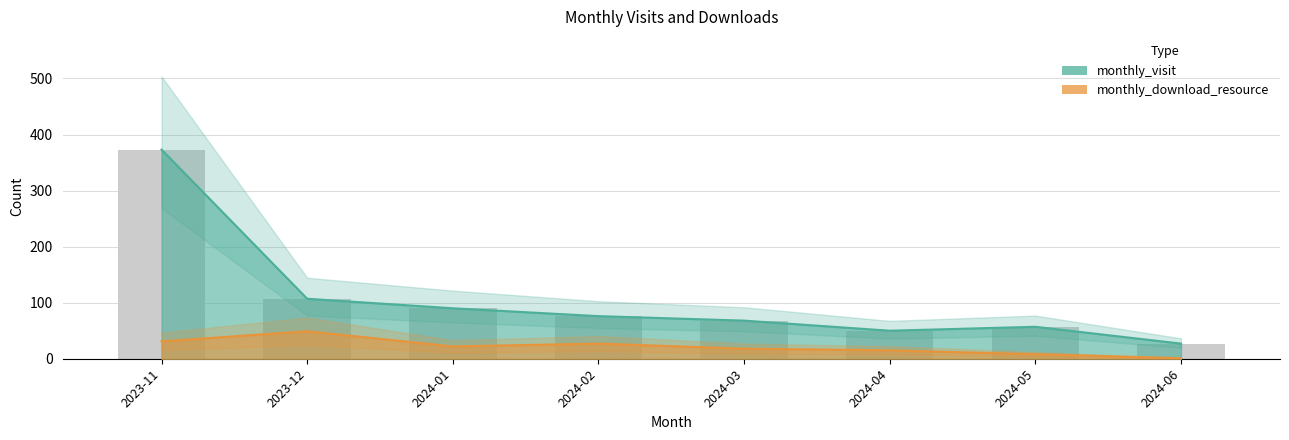

What is the sum of the monthly_visit values at 2024-03 and 2023-11?

441